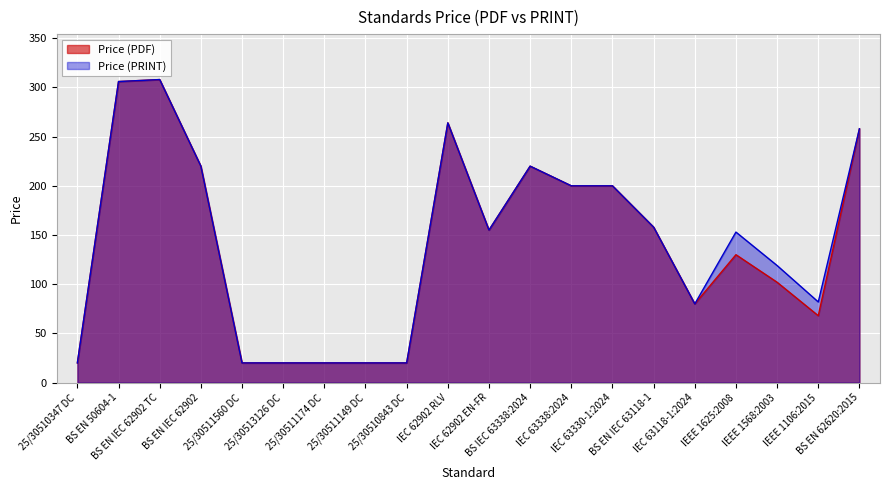

True or false: Price (PDF) and Price (PRINT) cross at least once.

False